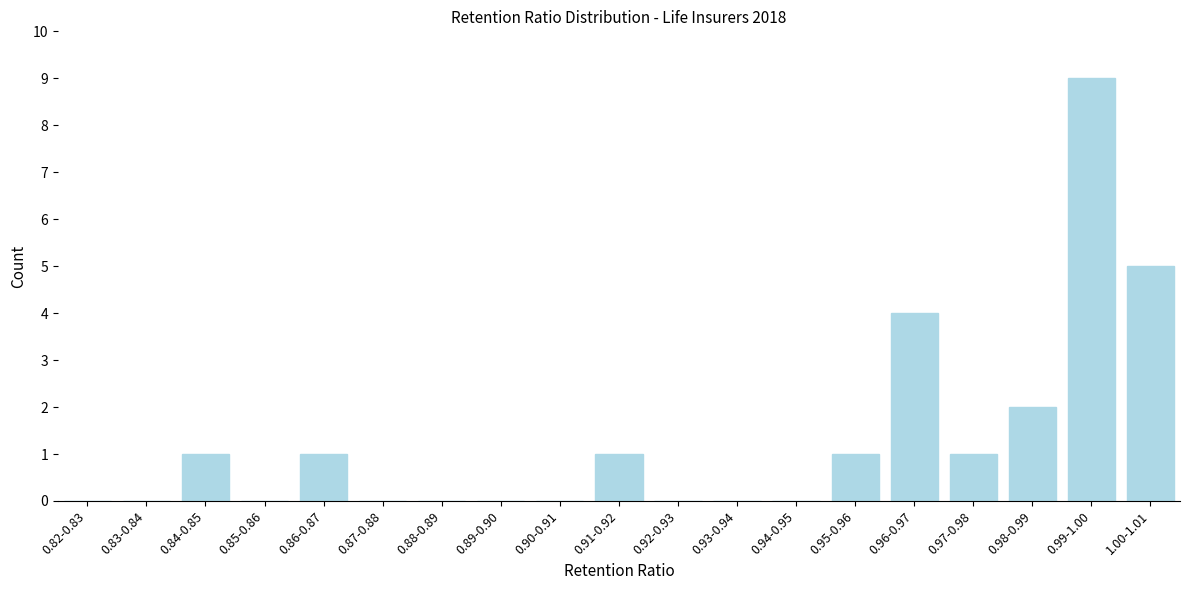

Reading left to right, what are all the values shown in this chart?

0.82-0.83=0	0.83-0.84=0	0.84-0.85=1	0.85-0.86=0	0.86-0.87=1	0.87-0.88=0	0.88-0.89=0	0.89-0.90=0	0.90-0.91=0	0.91-0.92=1	0.92-0.93=0	0.93-0.94=0	0.94-0.95=0	0.95-0.96=1	0.96-0.97=4	0.97-0.98=1	0.98-0.99=2	0.99-1.00=9	1.00-1.01=5